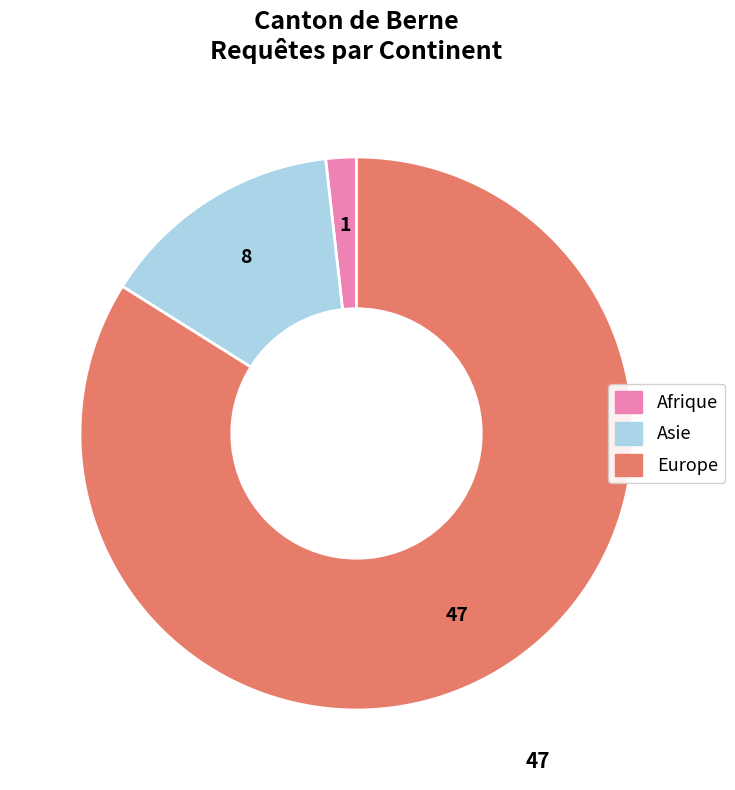

To the nearest percent, what is the combined percentage of Europe and Afrique?

86%